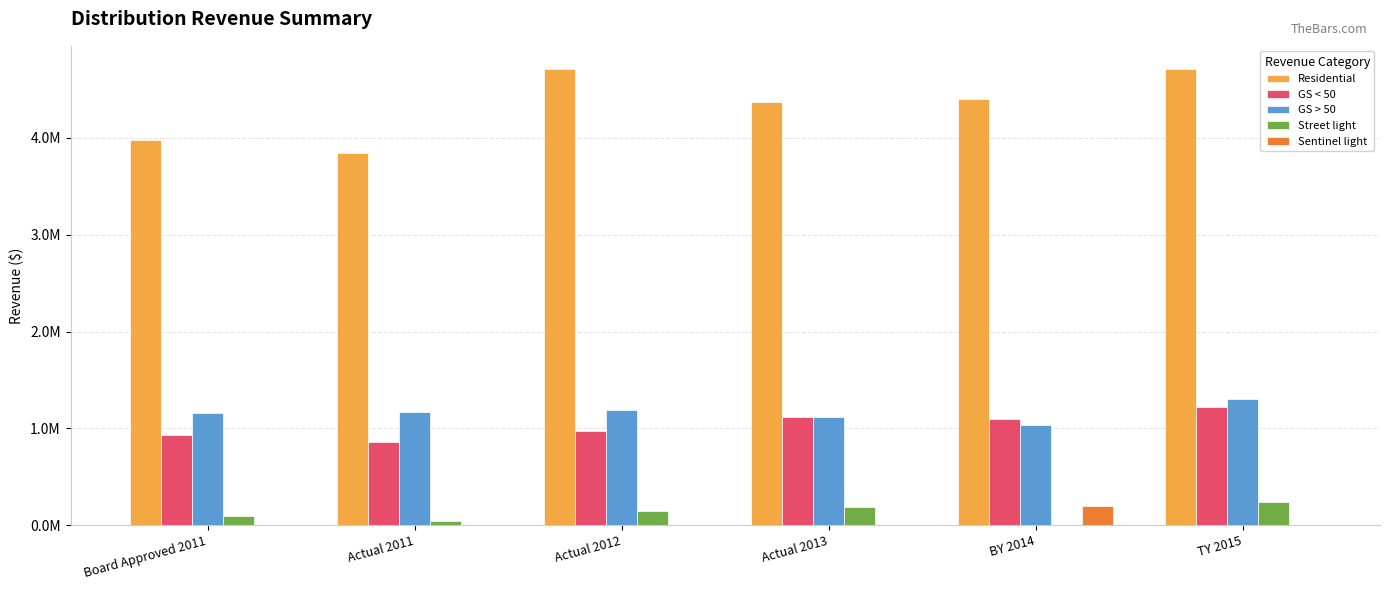

What is the label of the 6th bar from the right?

Board Approved 2011